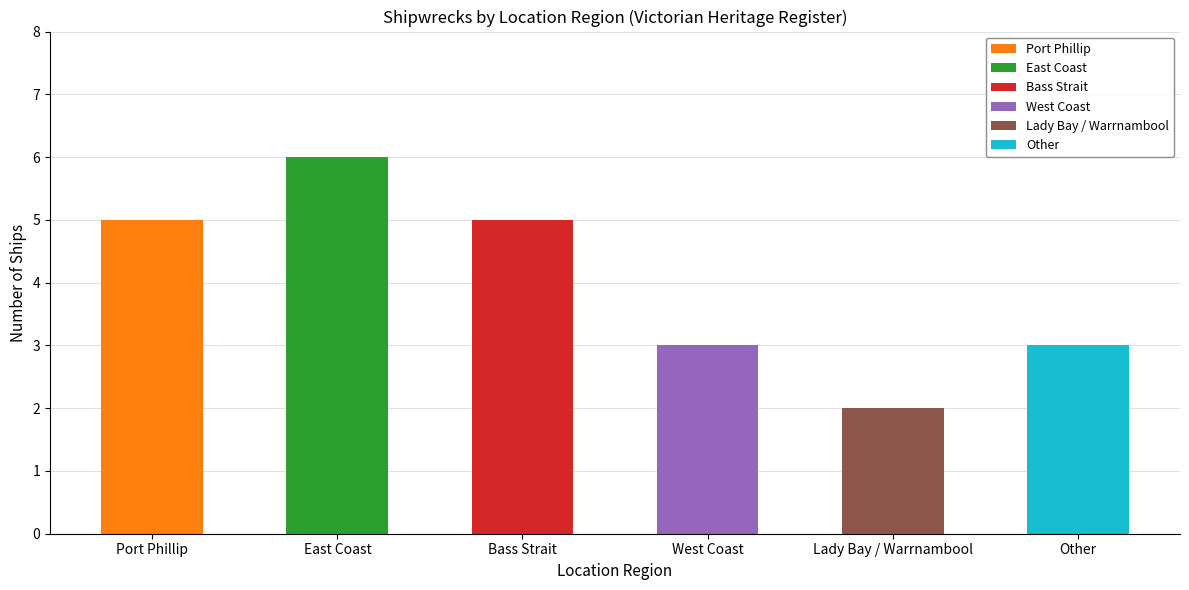

What is the change in value from Bass Strait to West Coast?

-2